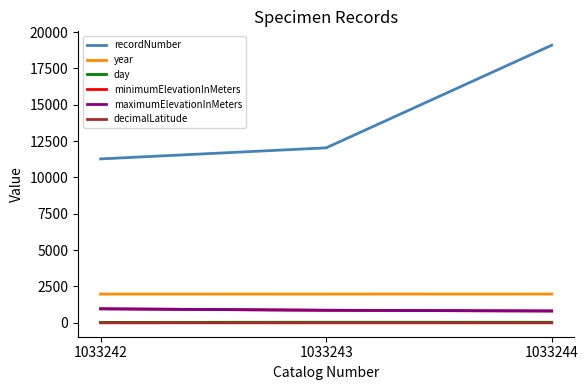

Is this an area chart (filled region under the line)?

No